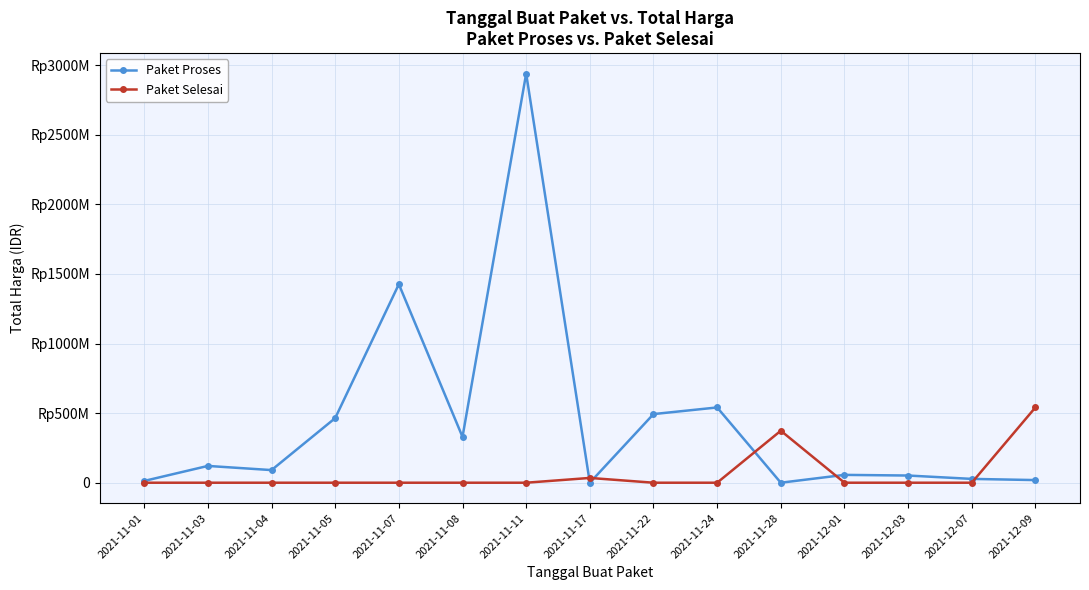

What is the average value of the Paket Proses series?

437988908